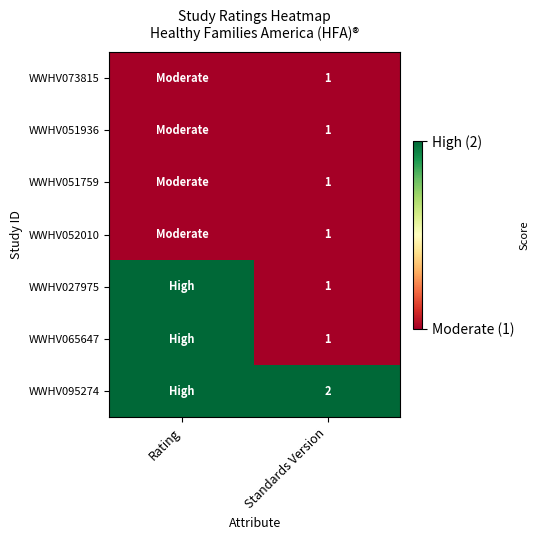

The WWHV073815 series shows 1 at Standards Version. True or false?

True